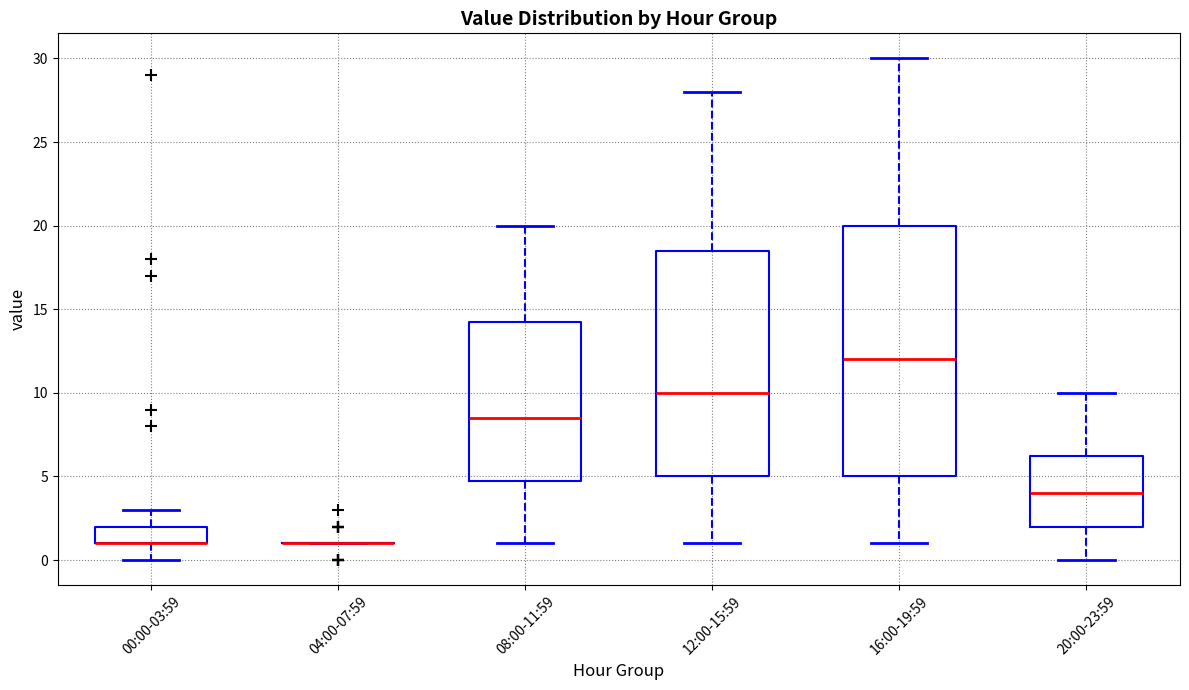

Reading left to right, read every box against the y-axis: the position of its median line, the range the box covers, and the ends of its whiskers. The values are not printed on the chart, so give them approximately, as read against the axis.

00:00-03:59: median 1.0 (drawn on the box's lower edge), box 1.0 to 2.0, whiskers 0.0 to 3.0
04:00-07:59: box collapsed to a line at 1.0, whiskers 1.0 to 1.0
08:00-11:59: median 8.5, box 5.0 to 14.5, whiskers 1.0 to 20.0
12:00-15:59: median 10.0, box 5.0 to 18.5, whiskers 1.0 to 28.0
16:00-19:59: median 12.0, box 5.0 to 20.0, whiskers 1.0 to 30.0
20:00-23:59: median 4.0, box 2.0 to 6.5, whiskers 0.0 to 10.0